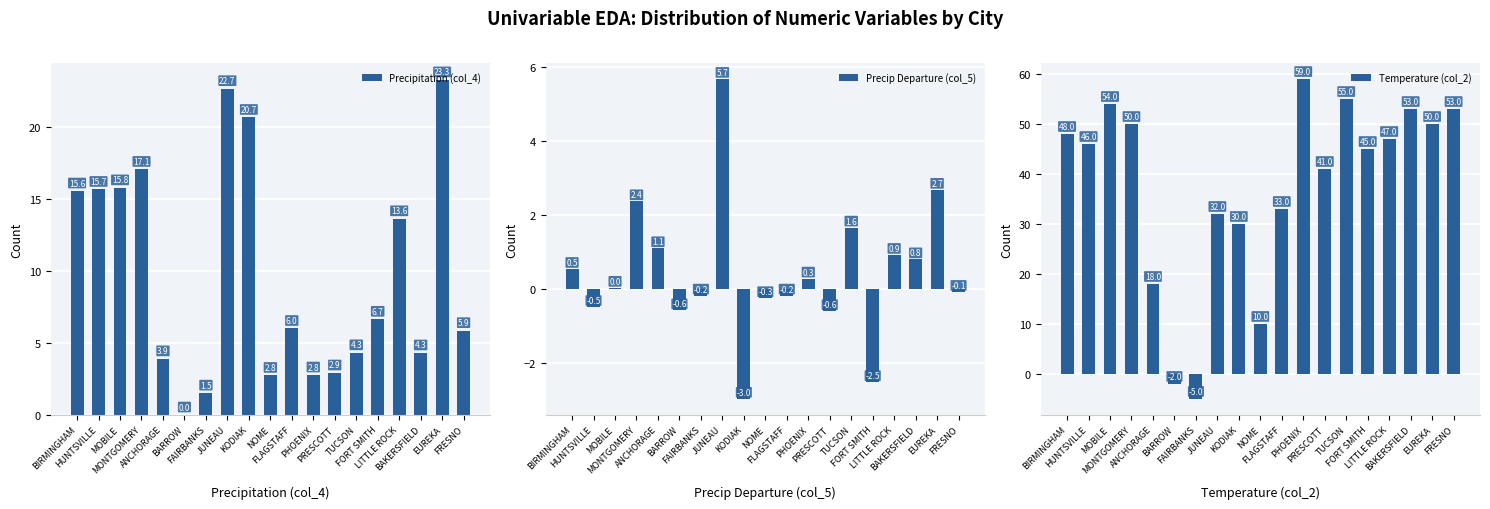

What is the difference between the Precip Departure (col_5) values at FRESNO and FAIRBANKS?

0.1